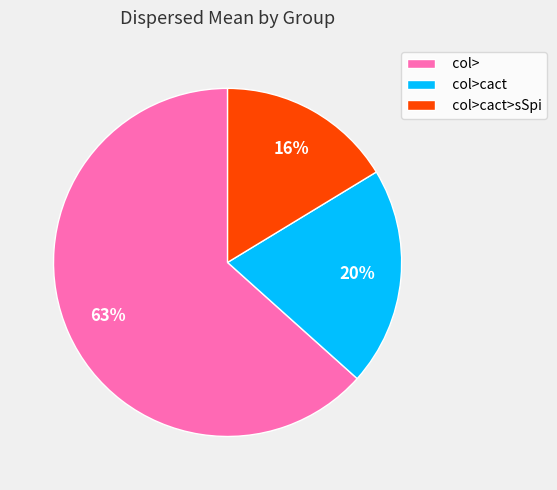

To the nearest percent, what is the average slice percentage?

33%